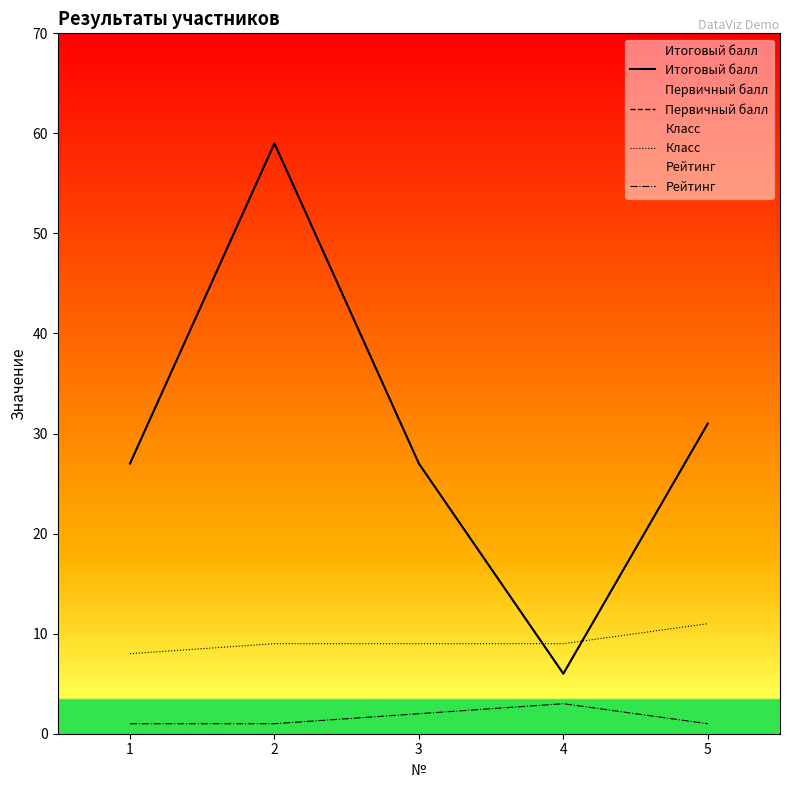

The value of Итоговый балл at 5 is 17. True or false?

False